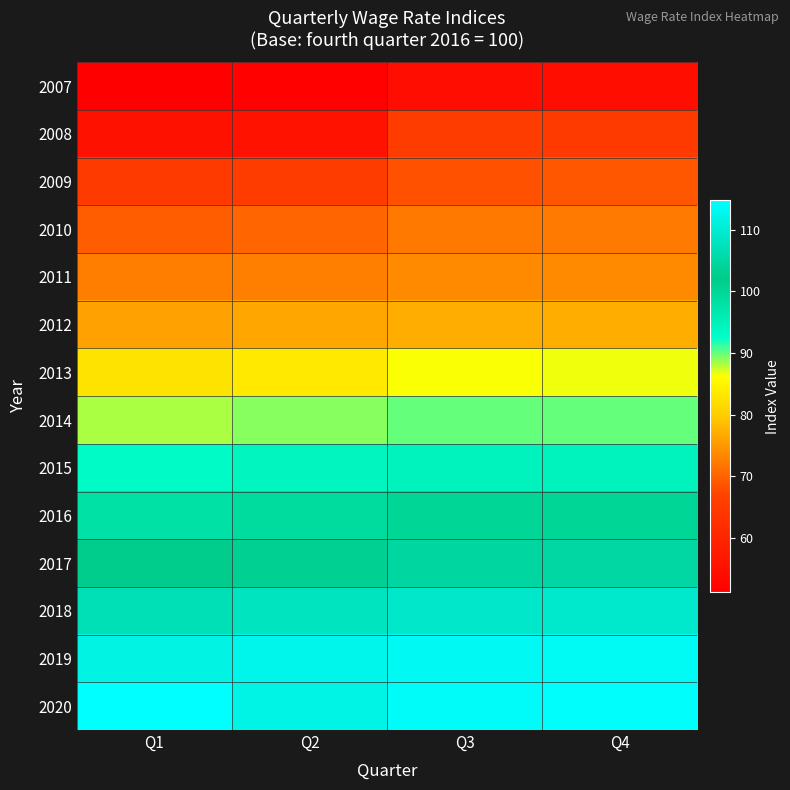

Which series has the largest total across all categories?

2020